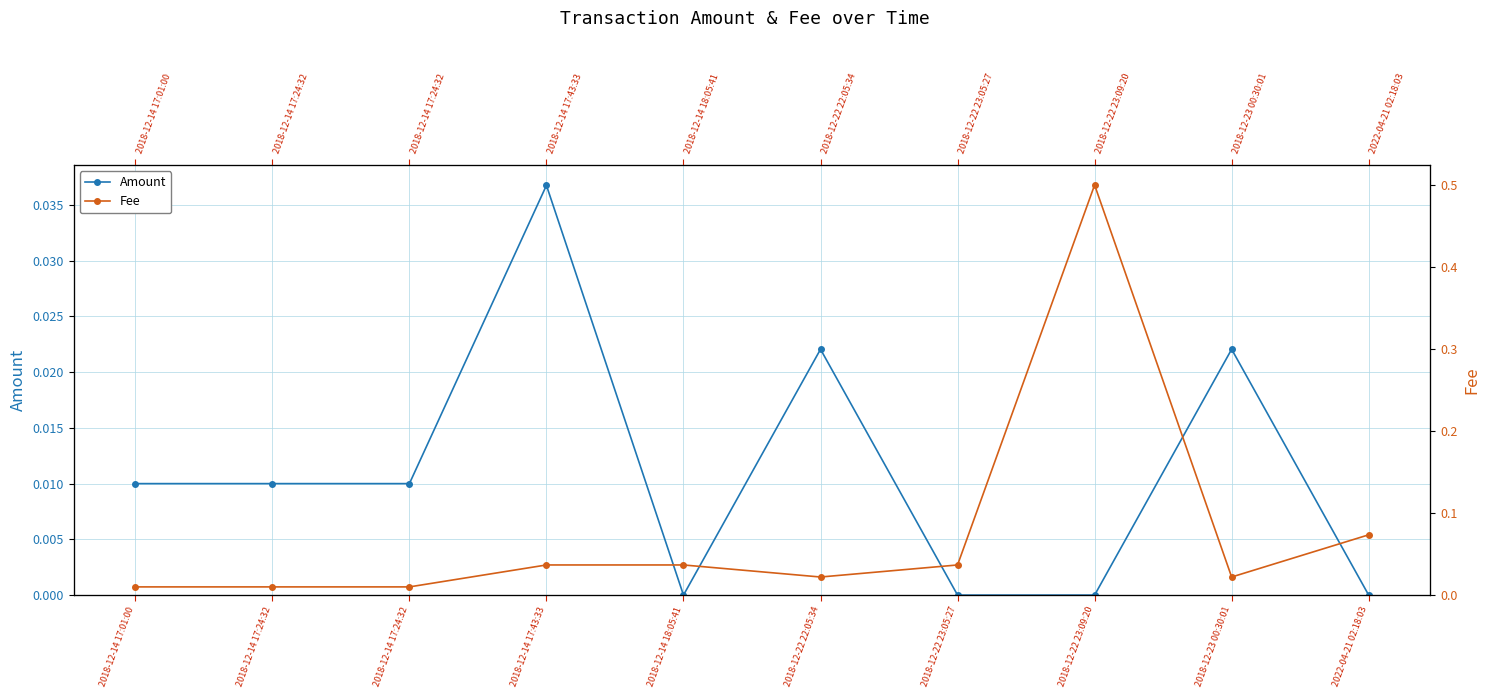

What is the difference between the second highest and minimum values in the Fee series?

0.1